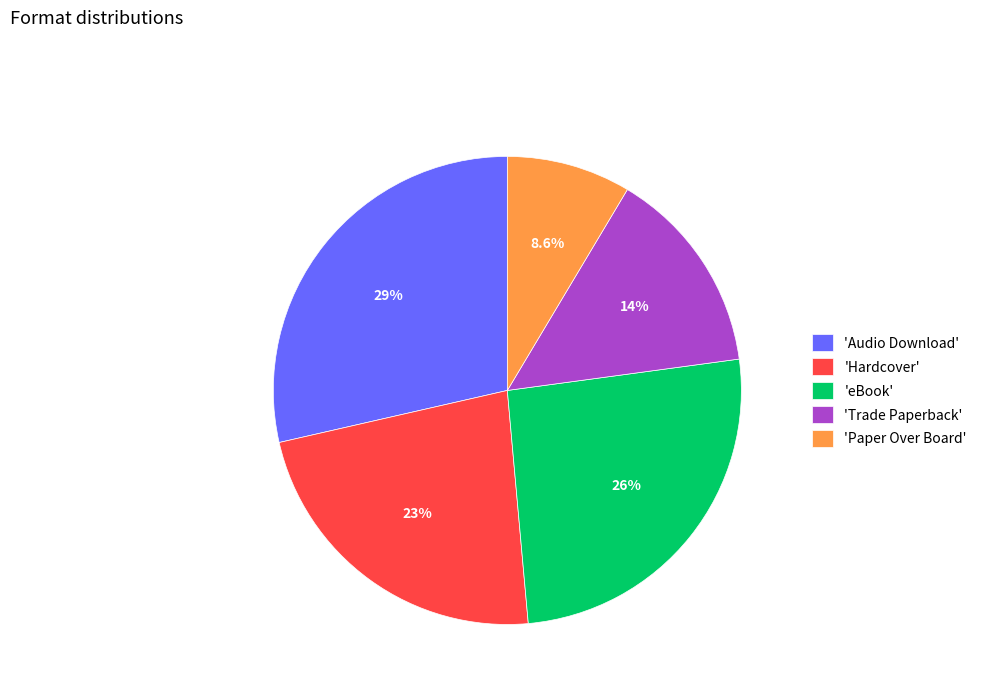

Which has a higher value, 'Paper Over Board' or 'Trade Paperback'?

'Trade Paperback'